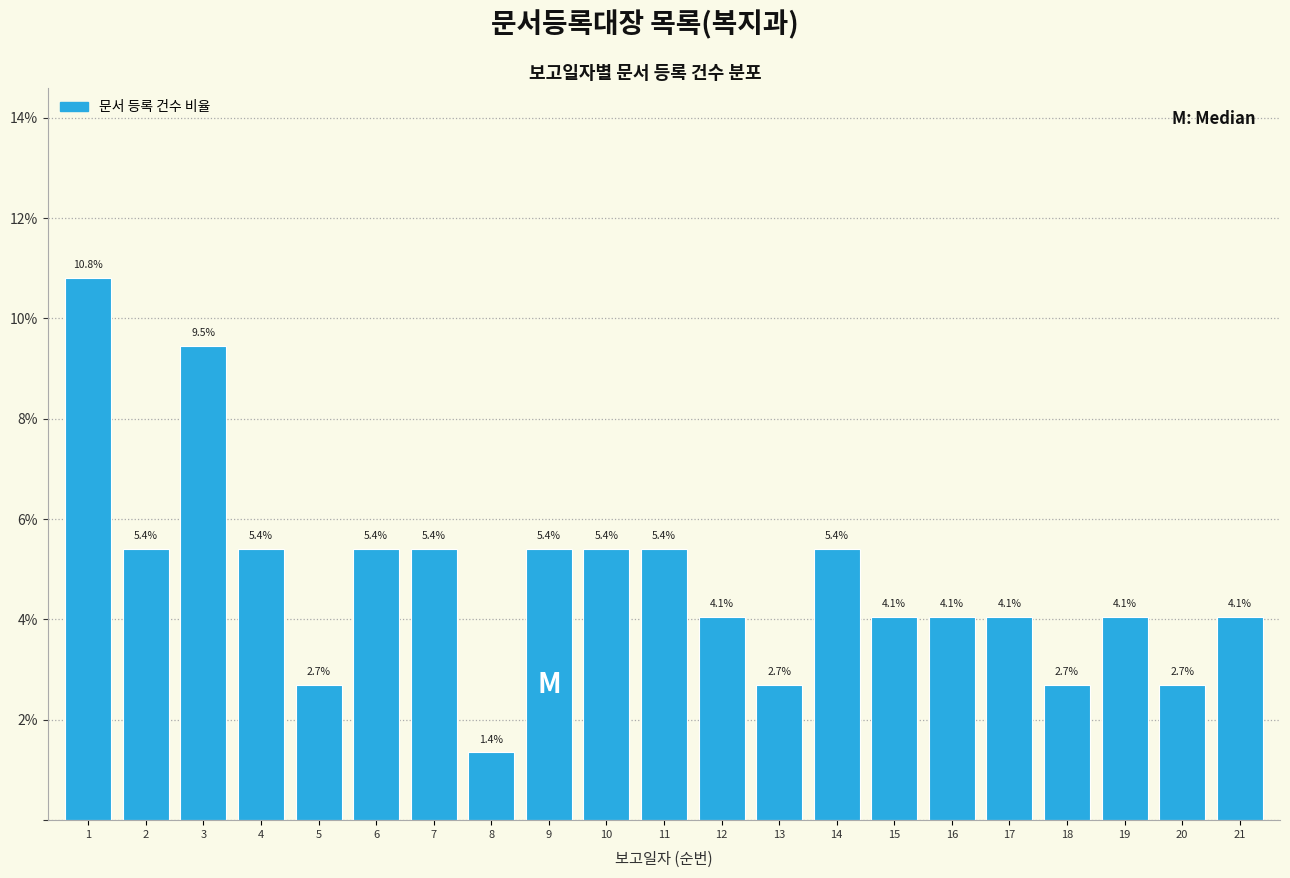

Reading left to right, extract all data points from this chart.

10.8	5.4	9.5	5.4	2.7	5.4	5.4	1.4	5.4	5.4	5.4	4.1	2.7	5.4	4.1	4.1	4.1	2.7	4.1	2.7	4.1